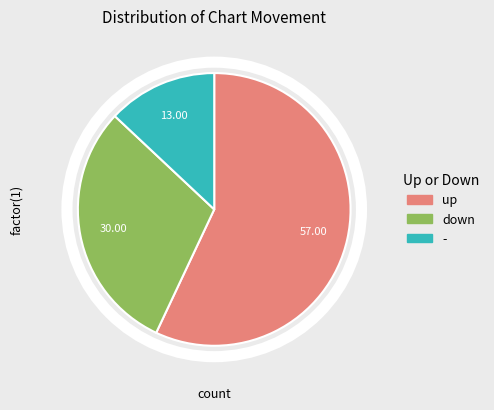

True or false: up accounts for 71% of the total.

False